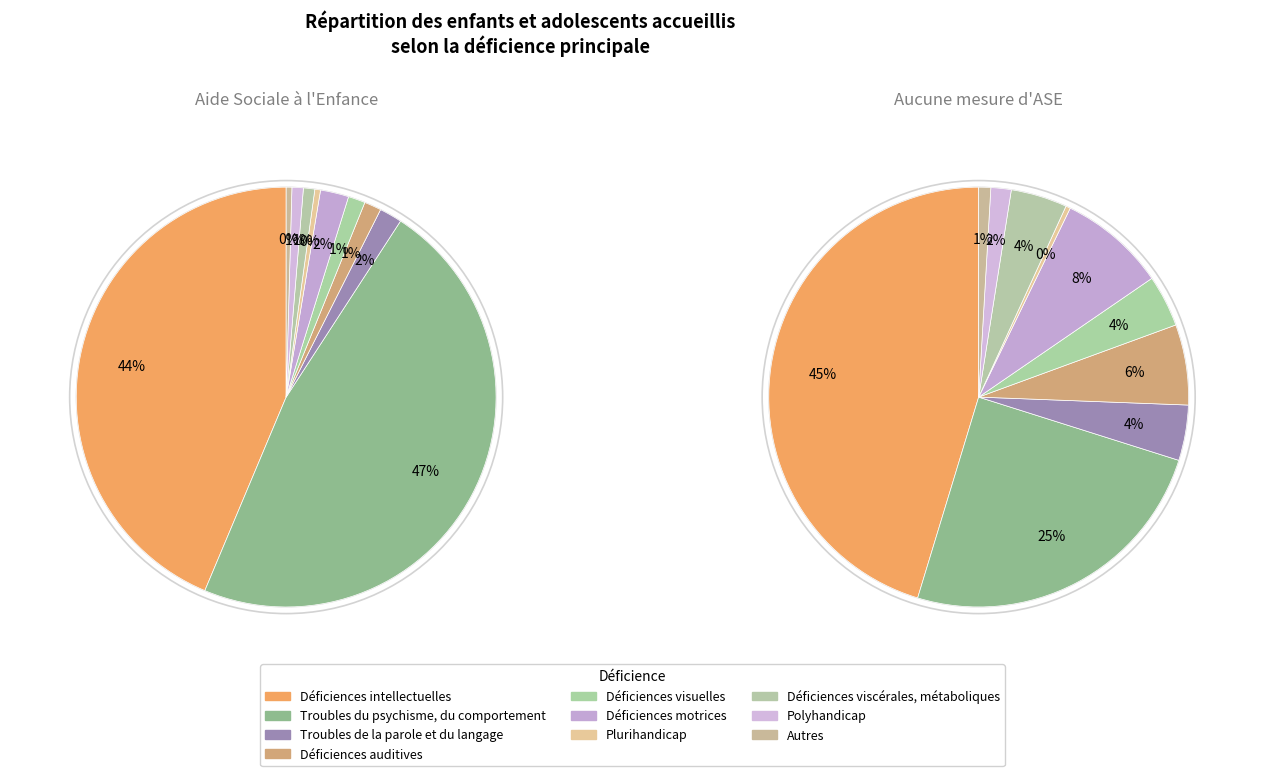

Which category has the biggest portion of the pie?

Déficiences intellectuelles